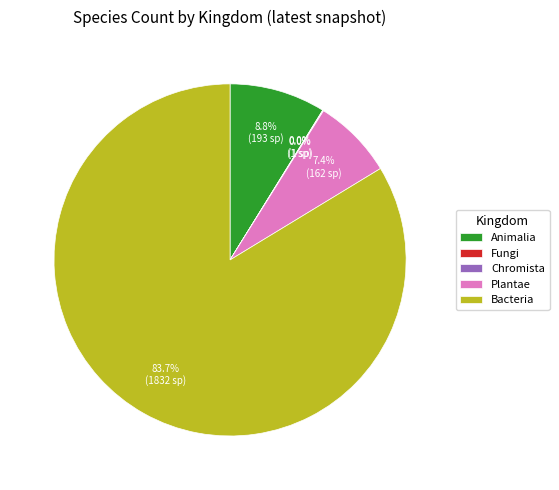

Combined, what portion of the pie is Plantae and Animalia?

16.2%